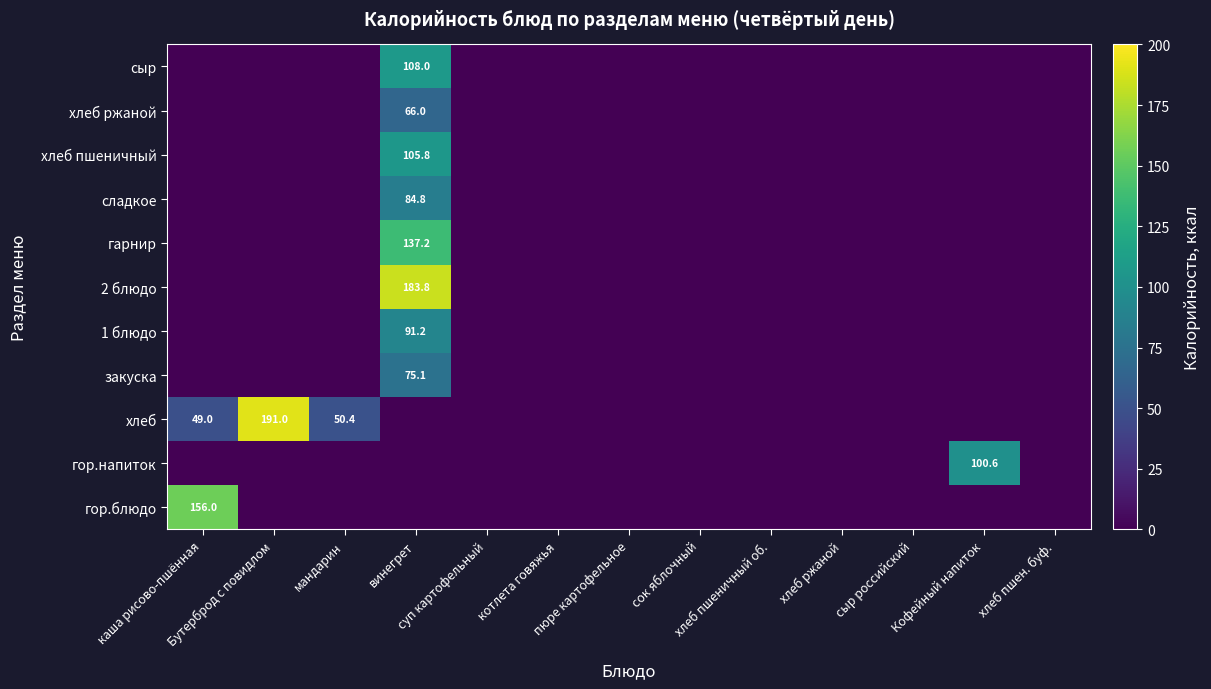

At сок яблочный, list the series in order from largest to smallest.

гор.блюдо, гор.напиток, хлеб, закуска, 1 блюдо, 2 блюдо, гарнир, сладкое, хлеб пшеничный, хлеб ржаной, сыр